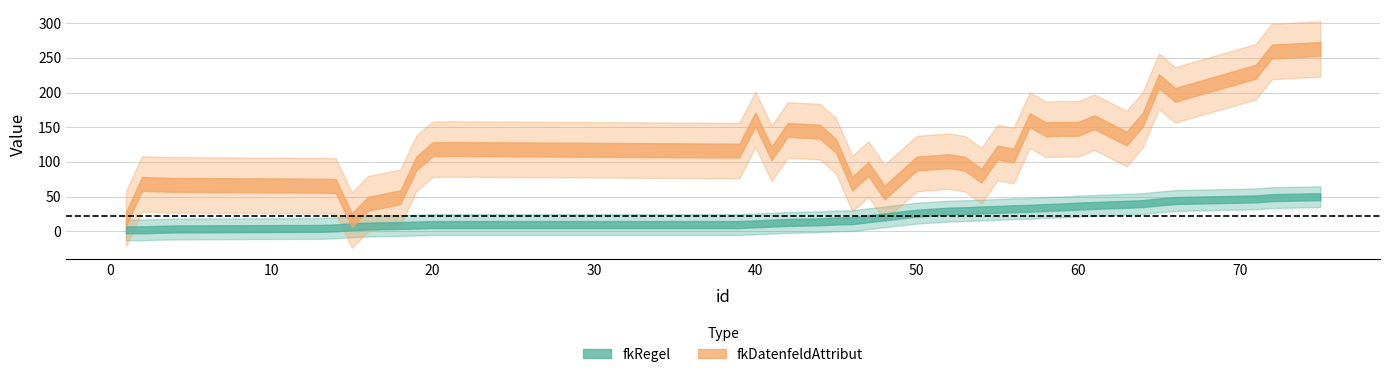

How many lines are shown in the chart?

2